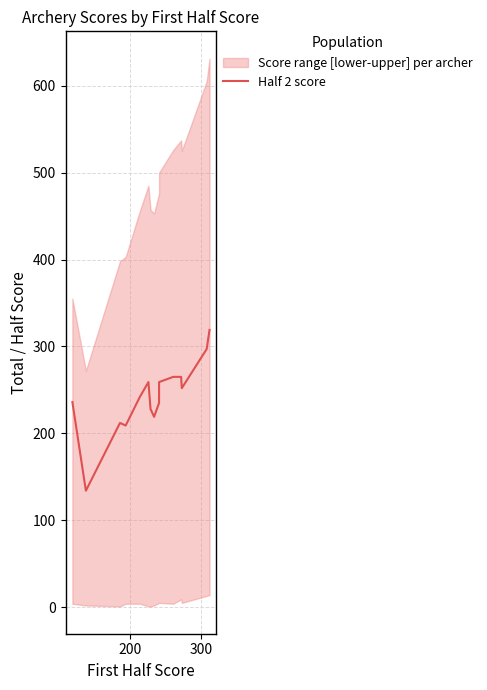

How many interior local valleys (lower than both neighbors) does the data have?

4